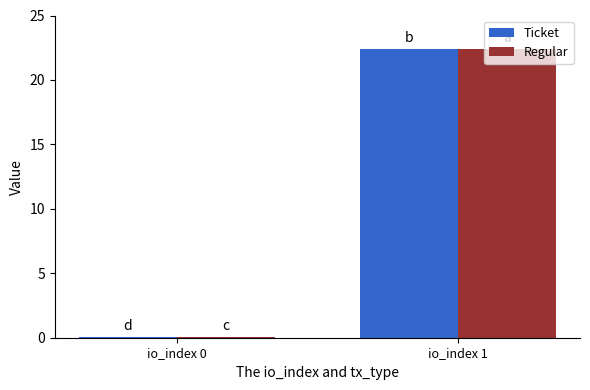

Where does the Regular series first go above 22?

io_index 1